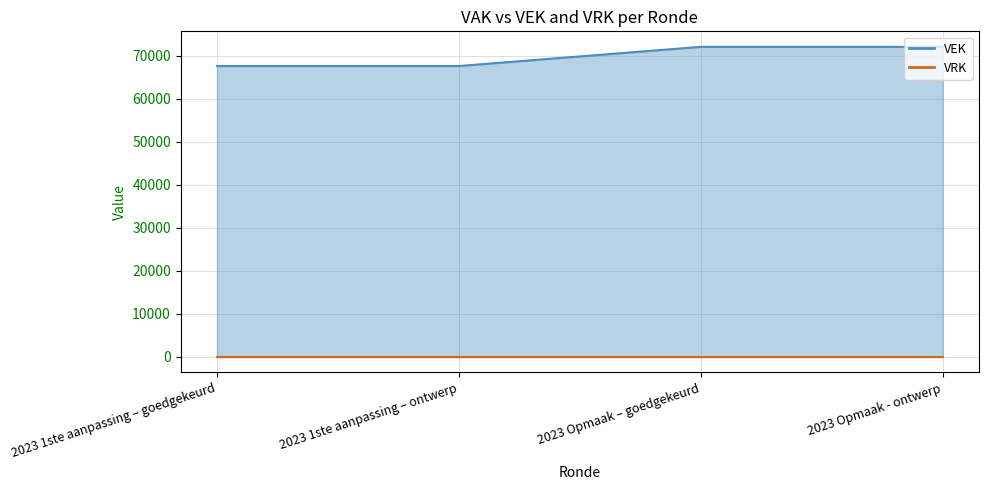

Reading left to right, transcribe all the data shown in this chart.

67596	67596	72052	72052